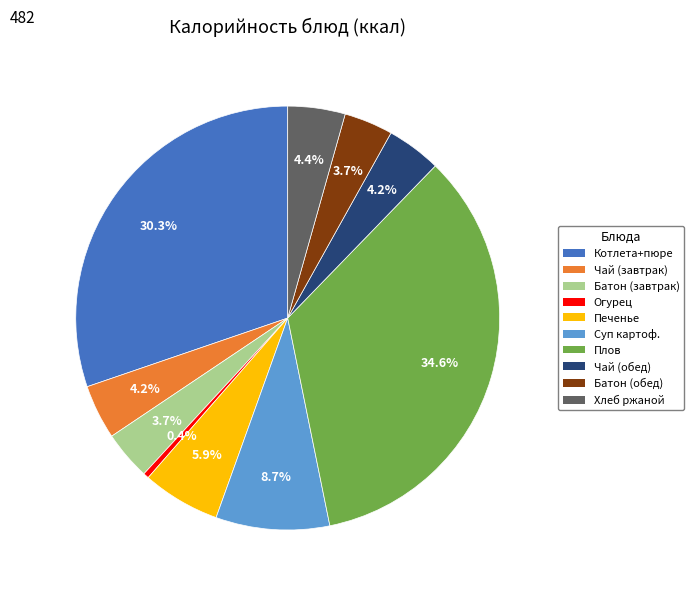

Is there a majority slice in this chart?

No